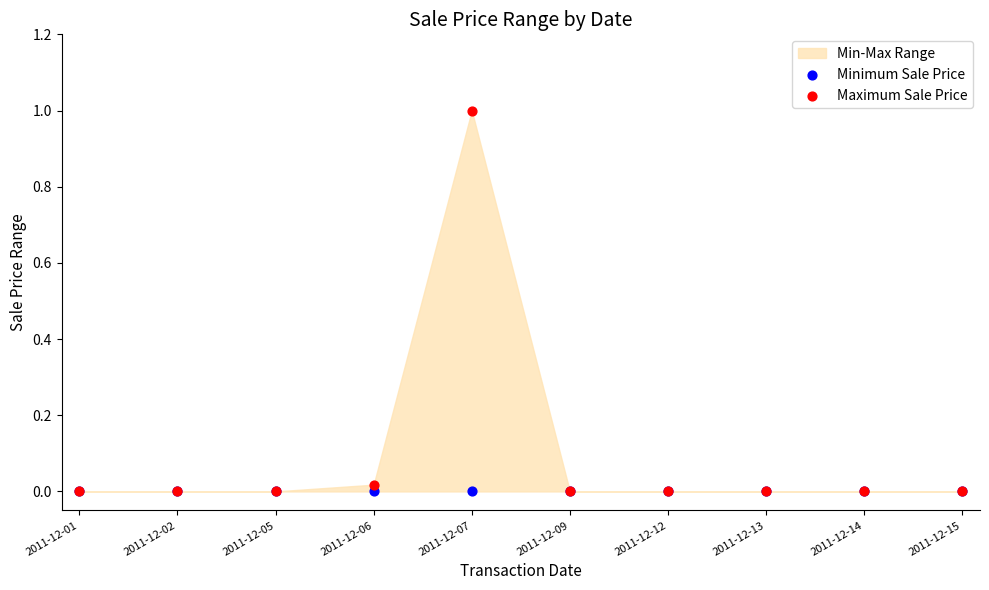

Which series reaches the maximum Y coordinate?

Maximum Sale Price